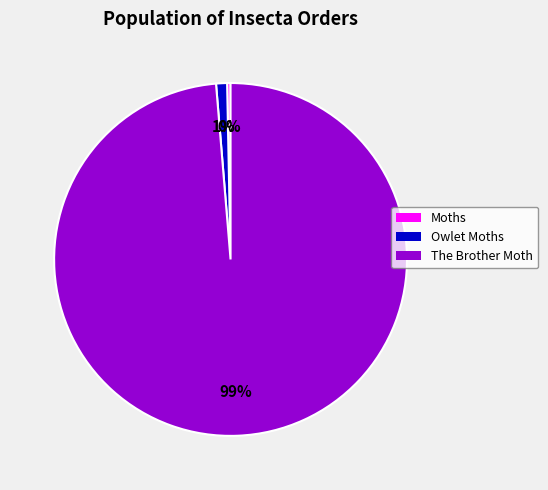

Is there any slice that represents more than half of the pie?

Yes